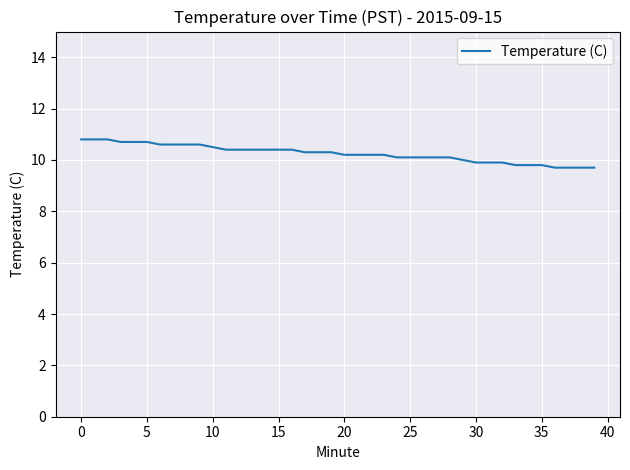

What is the maximum value shown in the chart?

10.8